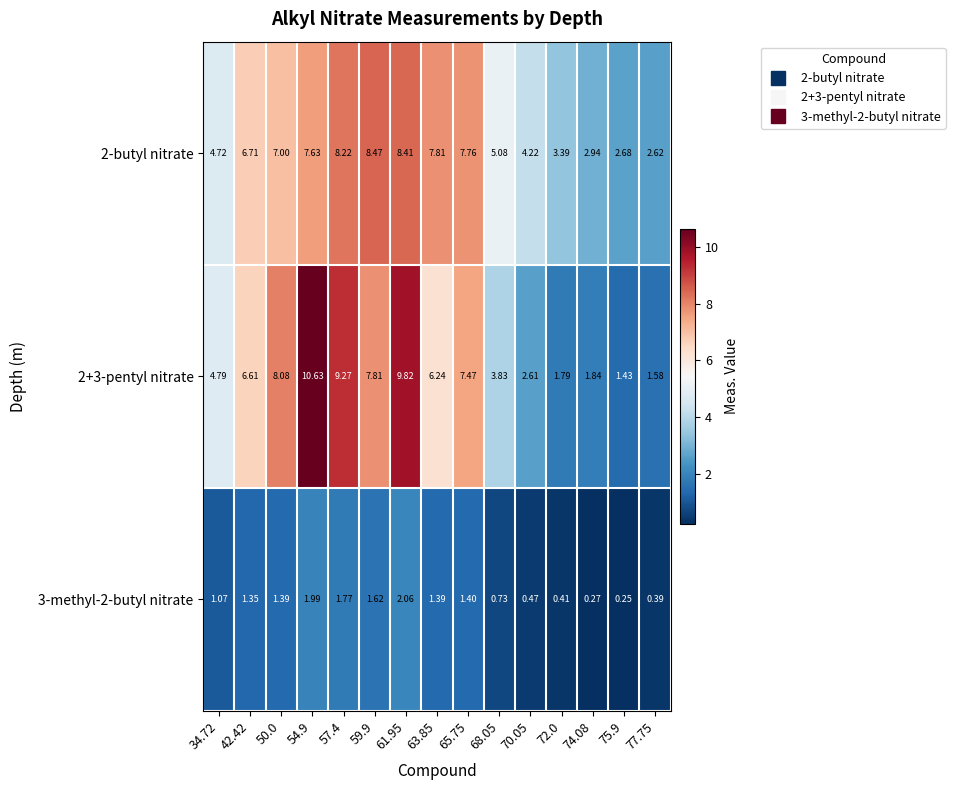

Which series has the largest range (max minus min)?

2+3-pentyl nitrate